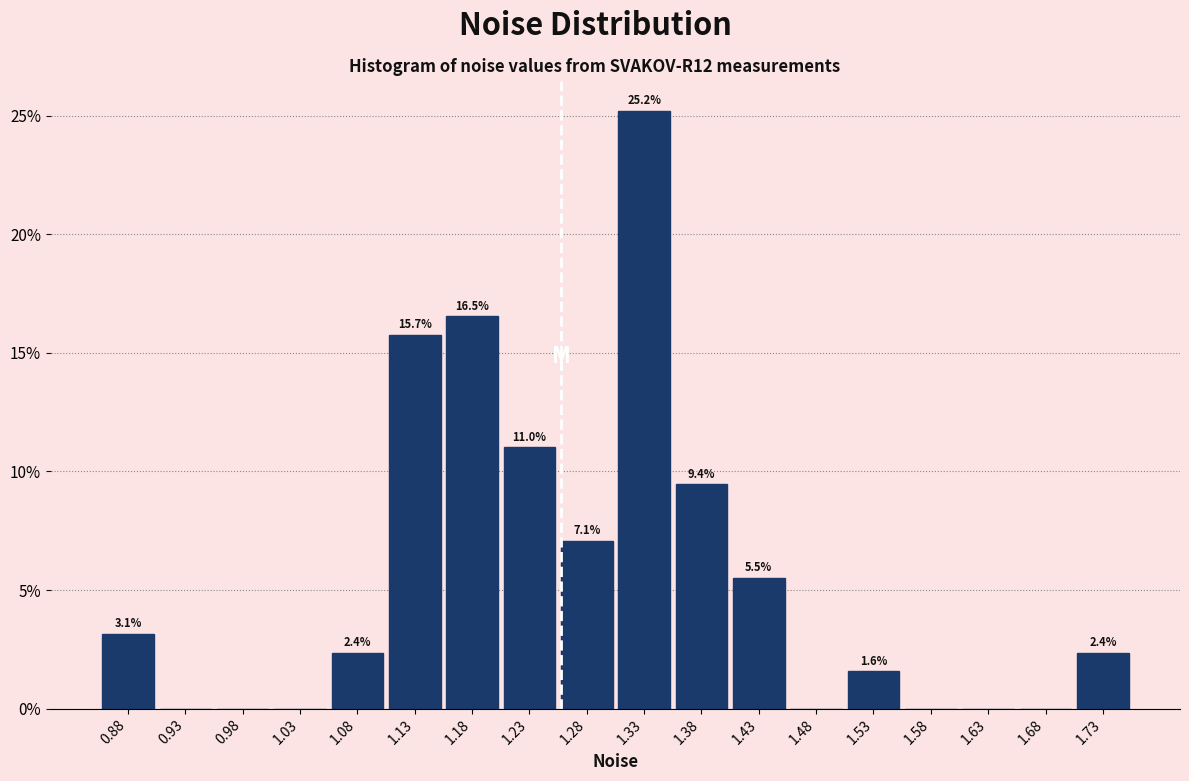

Over which range of the x-axis is the bar tallest?

1.30 to 1.35